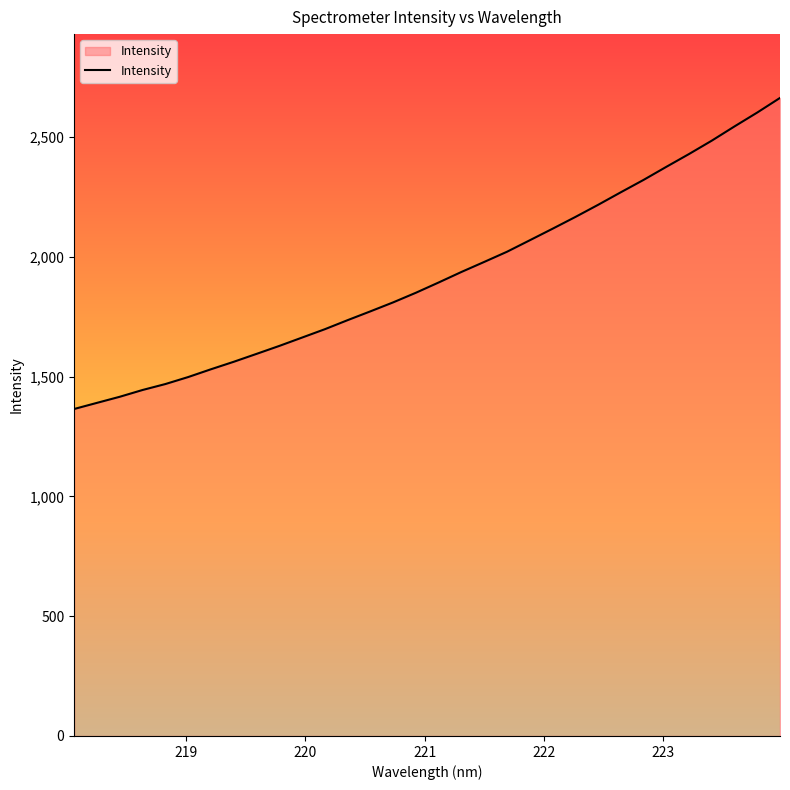

What is the greatest value displayed?

2662.7